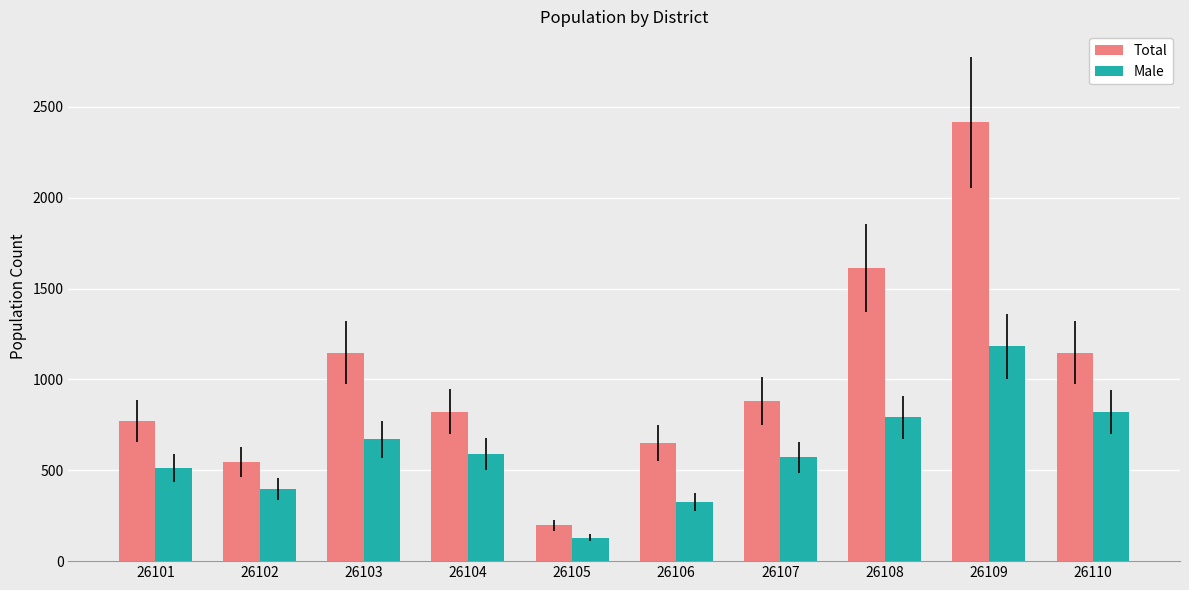

At how many categories does at least one series exceed 968?

4